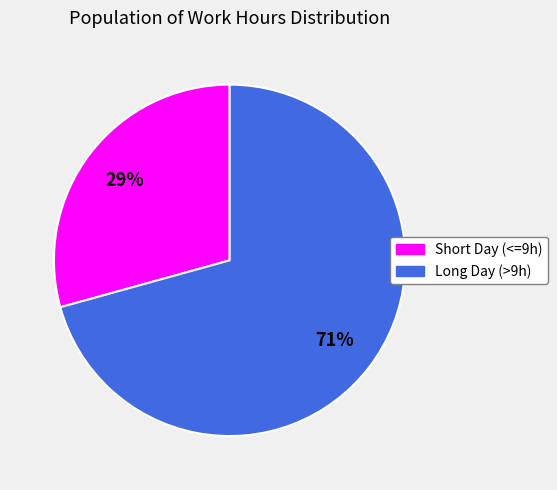

To the nearest percent, what is the average slice percentage?

50%